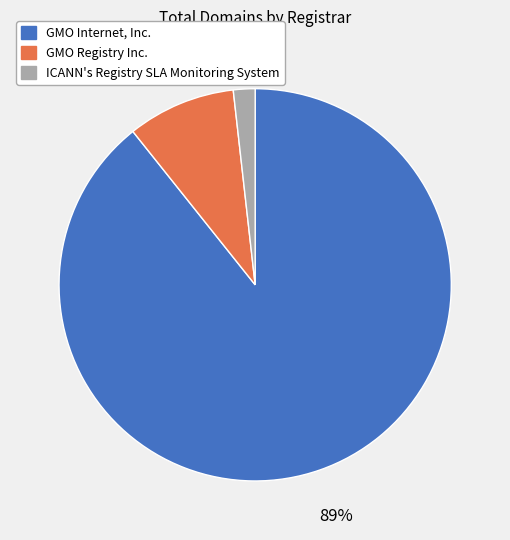

Do ICANN's Registry SLA Monitoring System and GMO Registry Inc. together represent more than half of the pie?

No